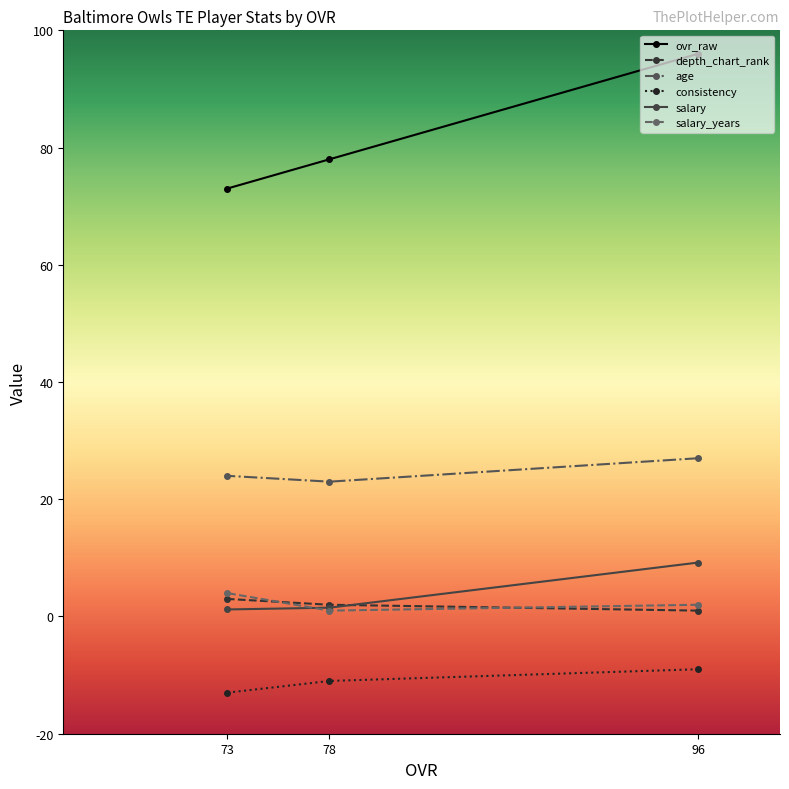

Does the chart have visible grid lines?

No